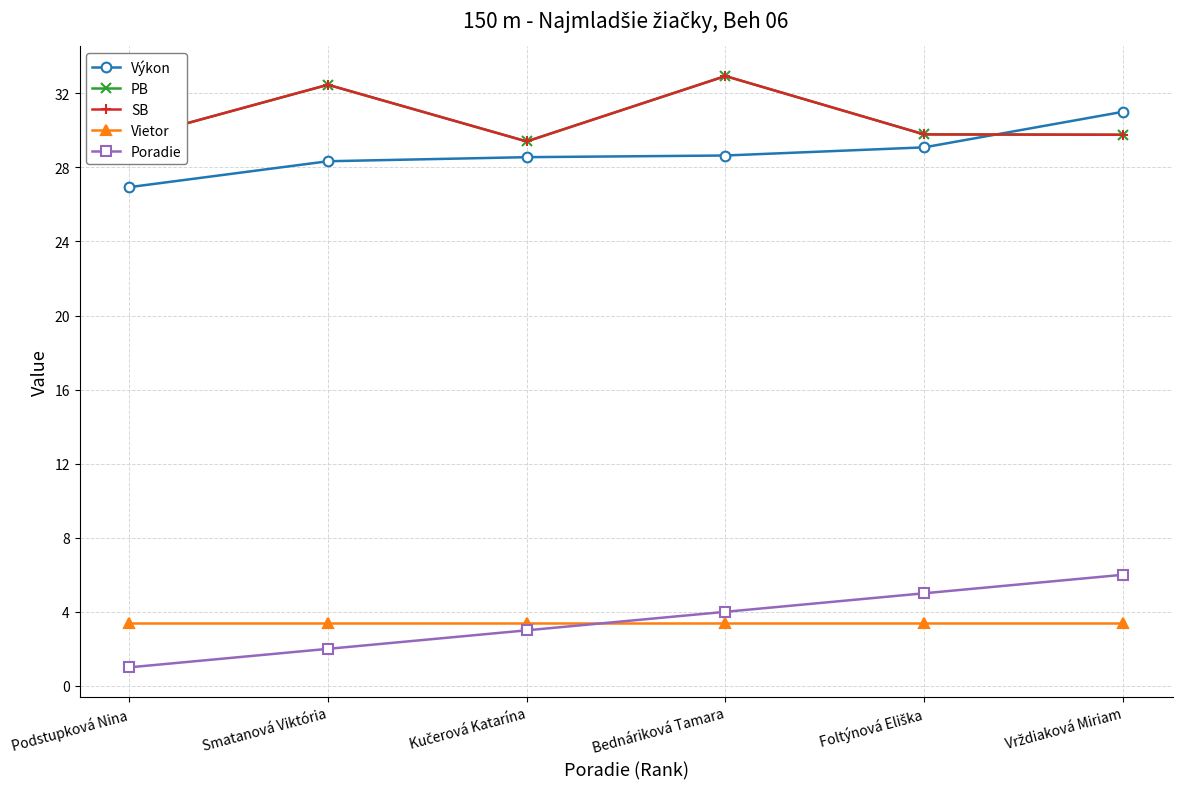

Is it true that Výkon equals 7.6 at Smatanová Viktória?

False